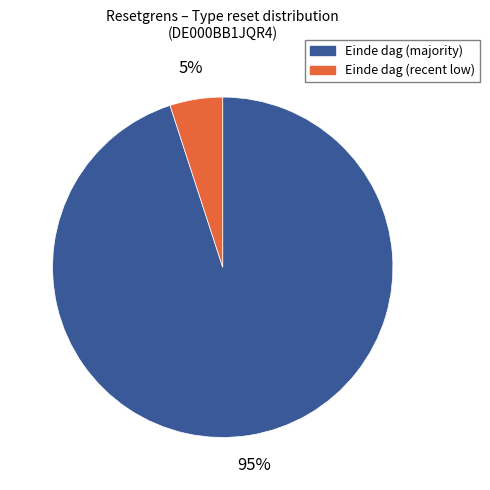

To the nearest percent, what is the difference between the largest and smallest slice percentages?

90%